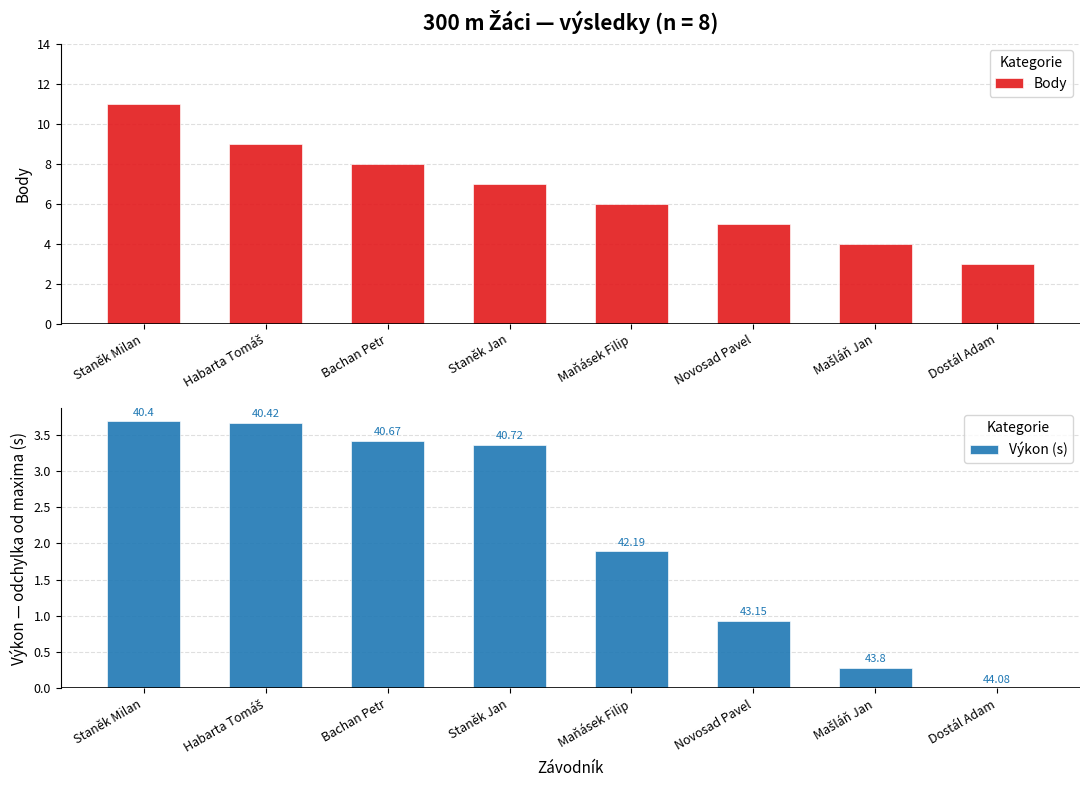

The value of Body at Mašláň Jan is 4.0. True or false?

True